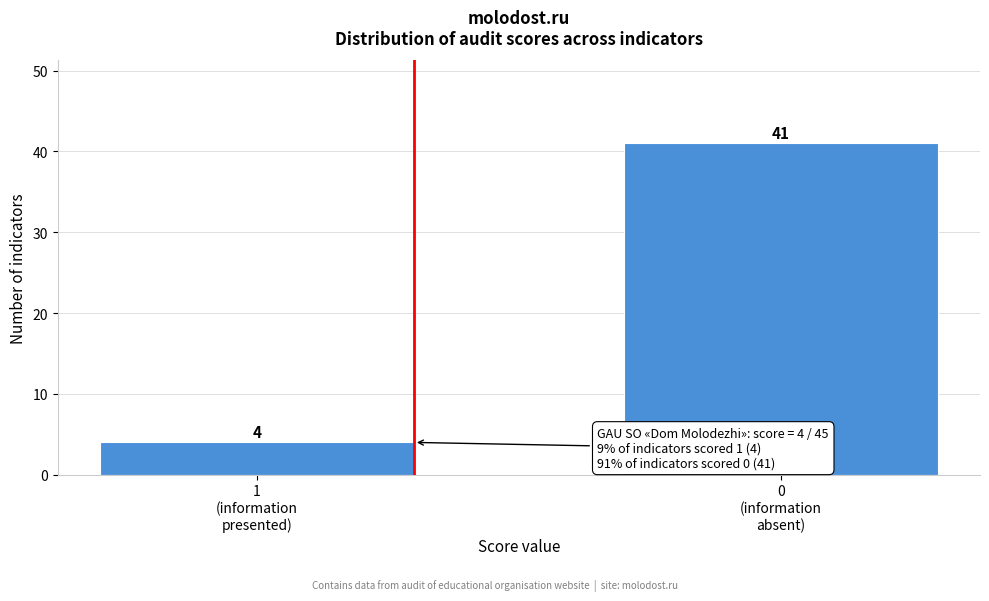

Reading right to left, what are all the values shown in this chart?

41	4